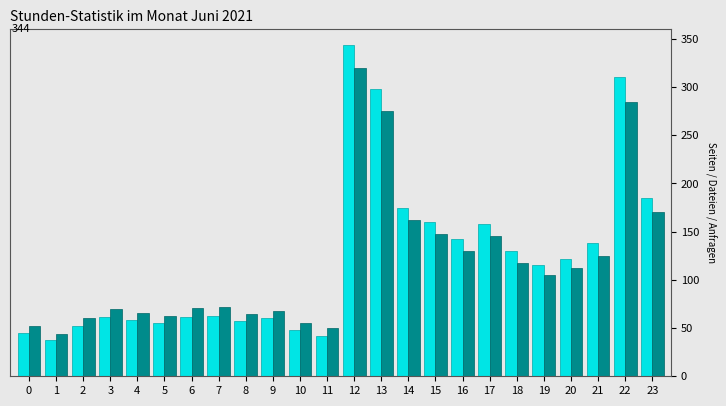

What is the smallest value displayed?

38